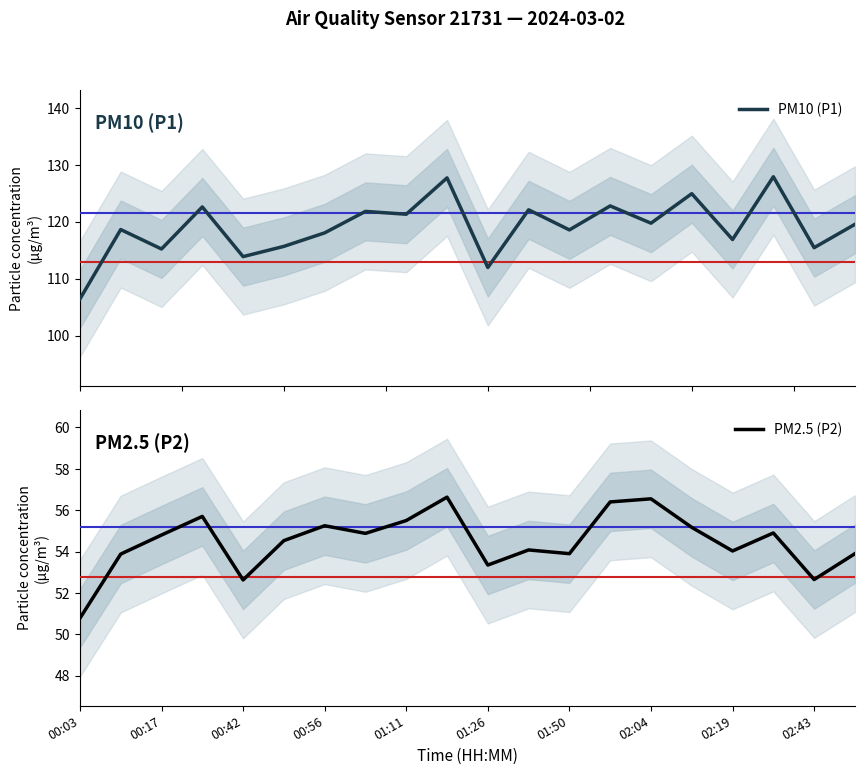

List the series in order of their peak value, lowest first.

PM2.5 (P2), PM10 (P1)